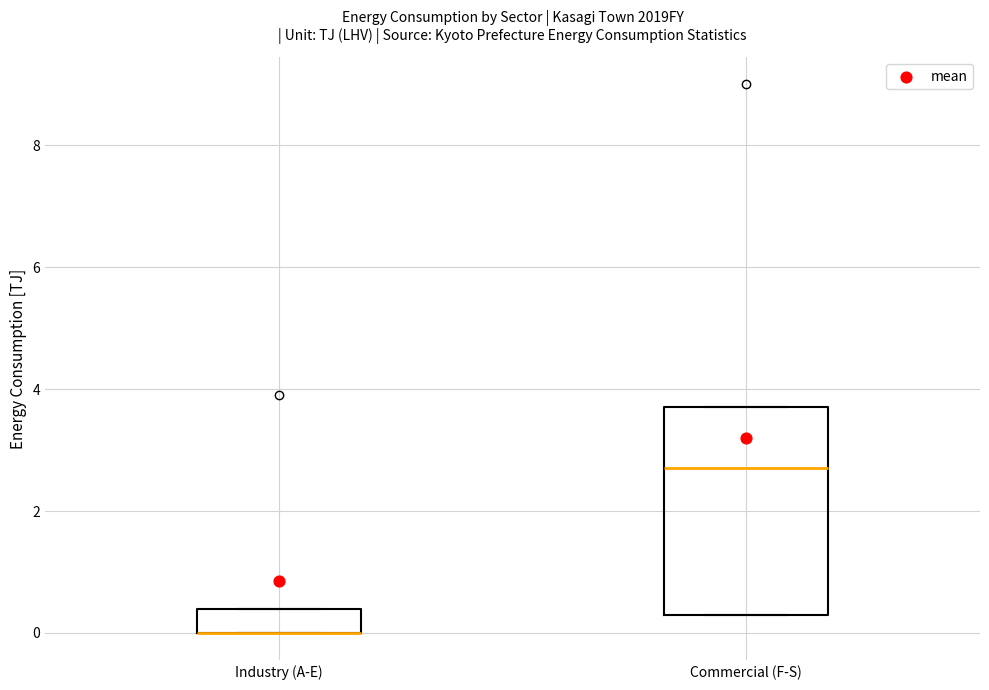

Reading left to right, transcribe this box plot: for each box, give where its median line is, the range the box spans, and where its two whiskers end, as read against the y-axis. The values are not printed on the chart, so give them approximately, as read against the axis.

Industry (A-E): median 0.0 (drawn on the box's lower edge), box 0.0 to 0.4, whiskers 0.0 to 0.4
Commercial (F-S): median 2.8, box 0.4 to 3.8, whiskers 0.4 to 3.8